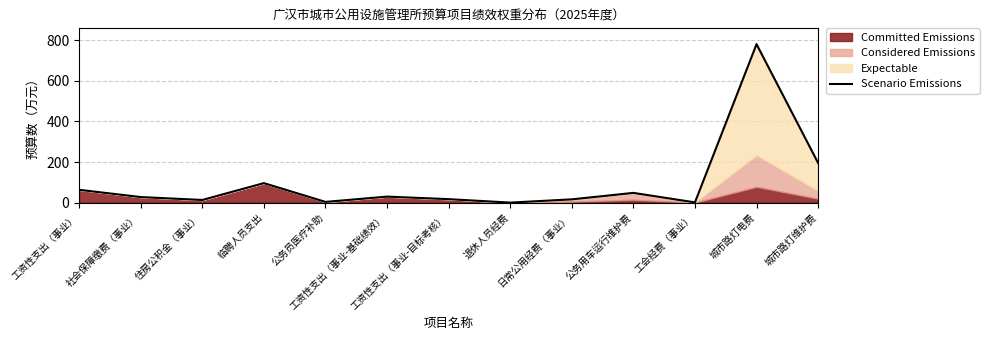

How many lines are shown in the chart?

1